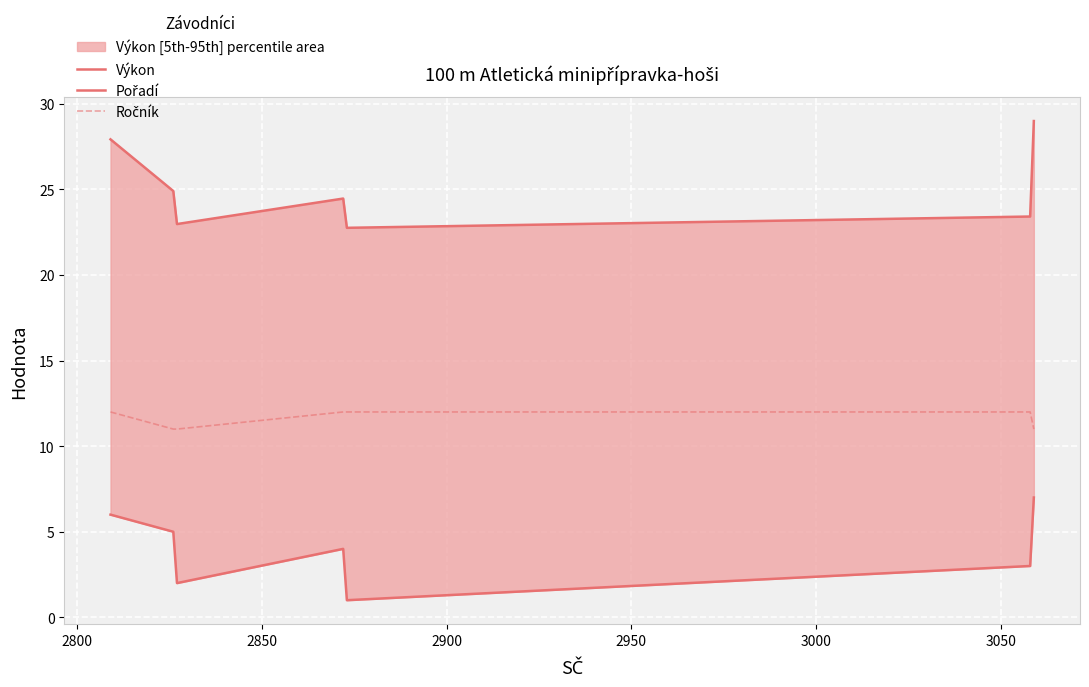

True or false: Pořadí and Výkon cross at least once.

False